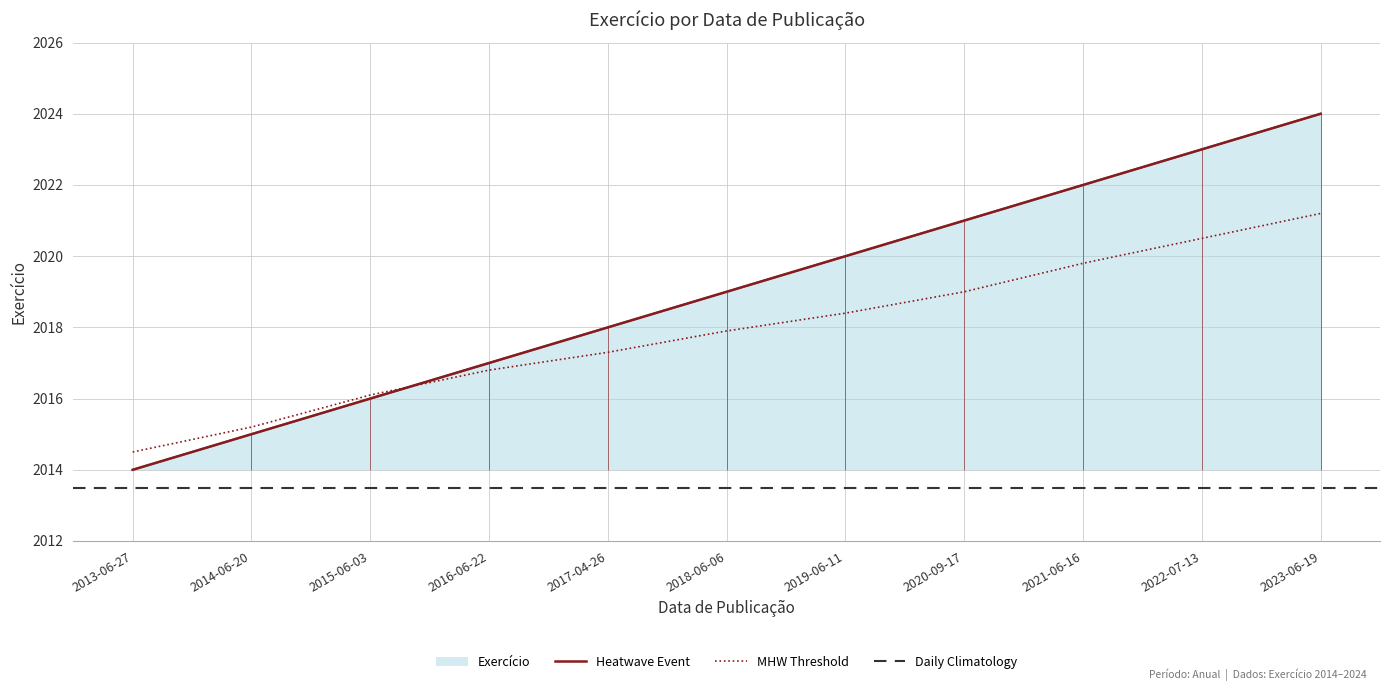

Is it true that MHW Threshold equals 586.6 at 2022-07-13?

False